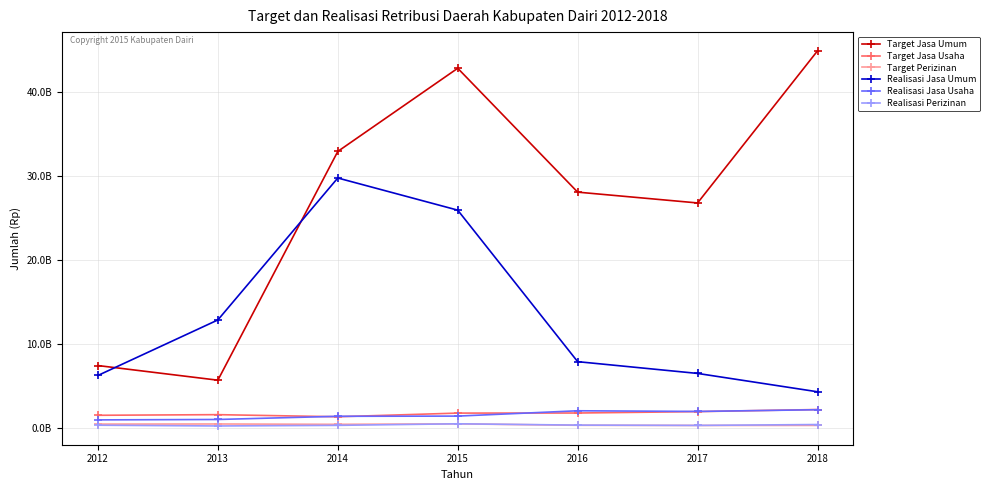

What is the value of the Target Jasa Umum point at the 3rd from the left?

32897801762.0